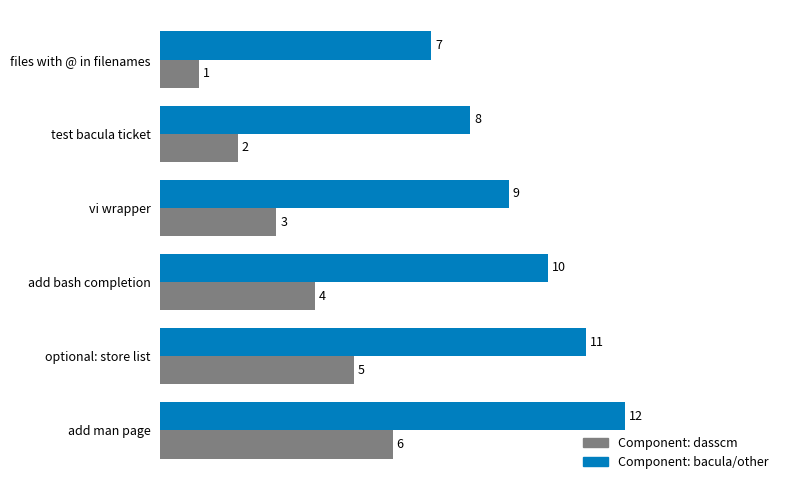

How many Component: bacula/other values are between 8 and 11?

4